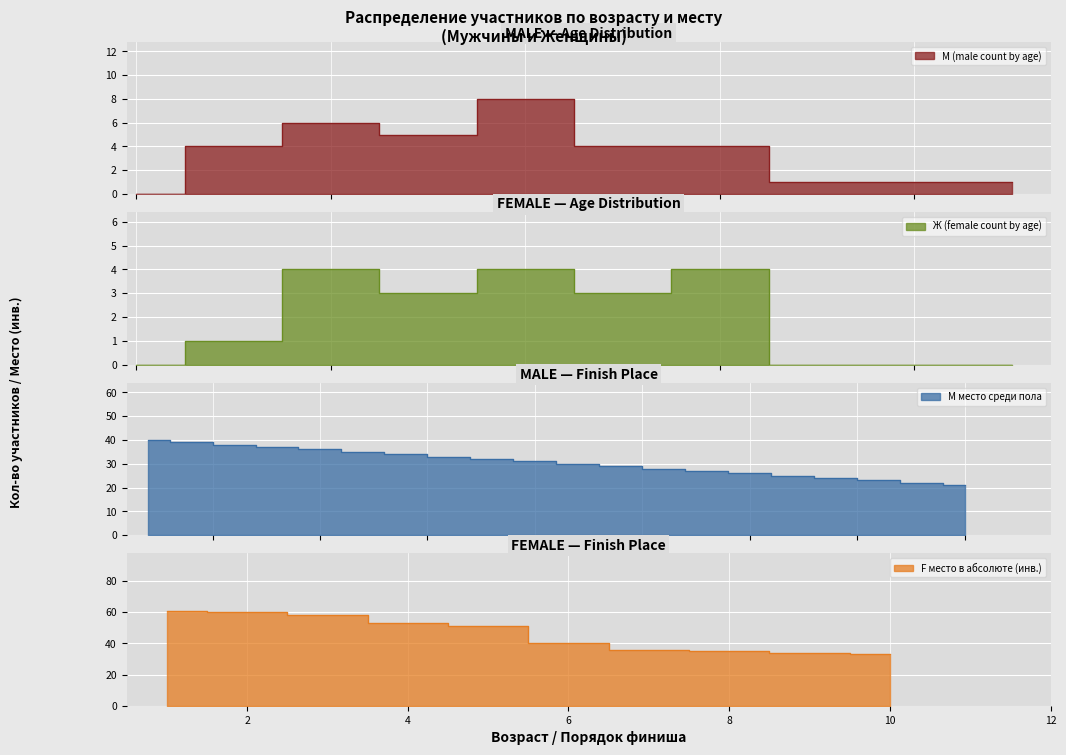

Between 2 and 10, which series saw the biggest shift?

F